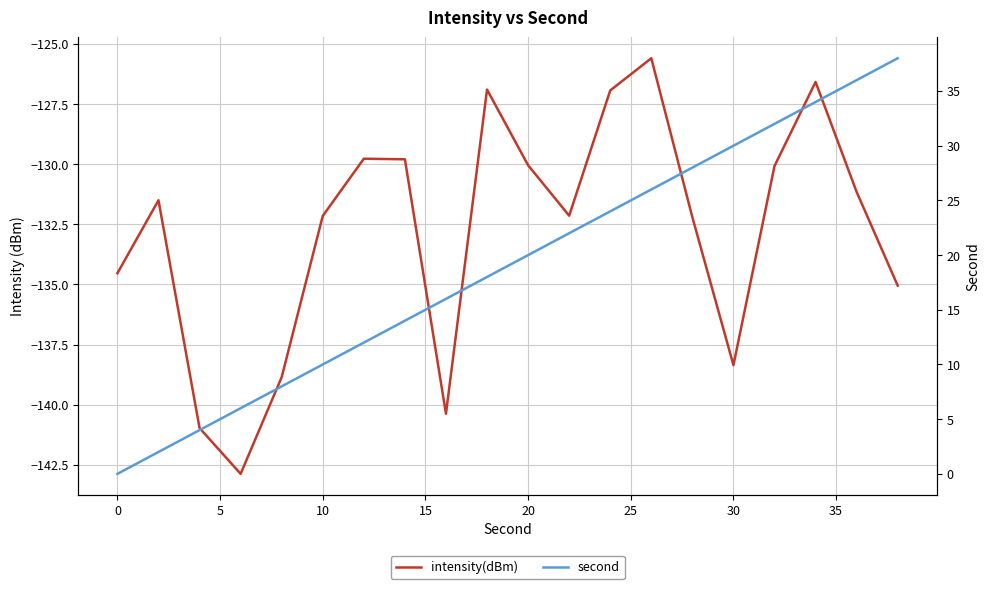

The value of intensity(dBm) at 5 is -244.4. True or false?

False